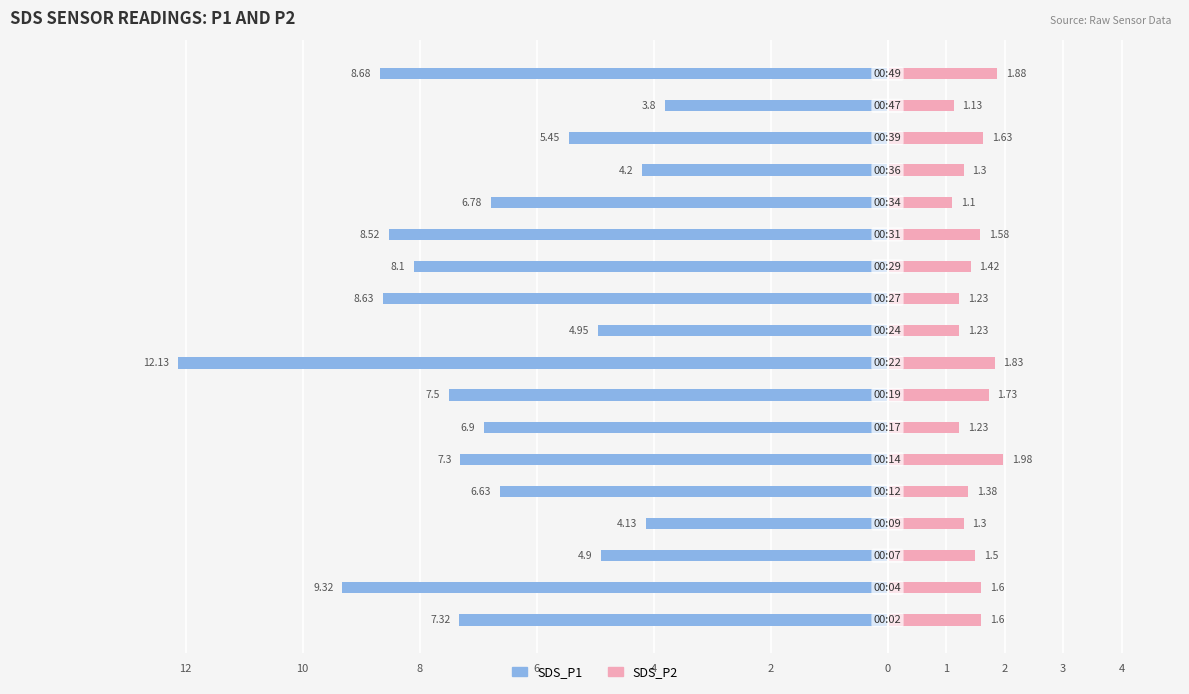

What is the value of the SDS_P1 bar at the 12th from the left?

-8.1